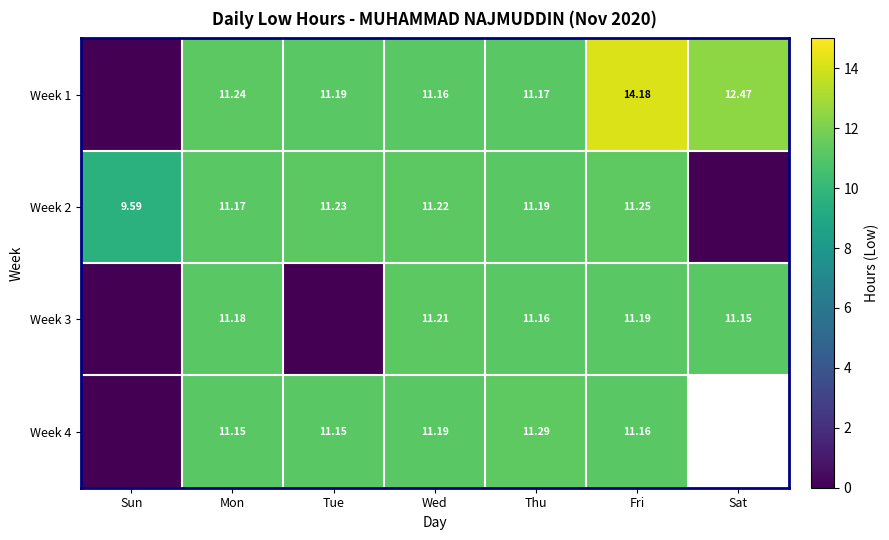

Which has a higher value, Tue or Sat?

Sat